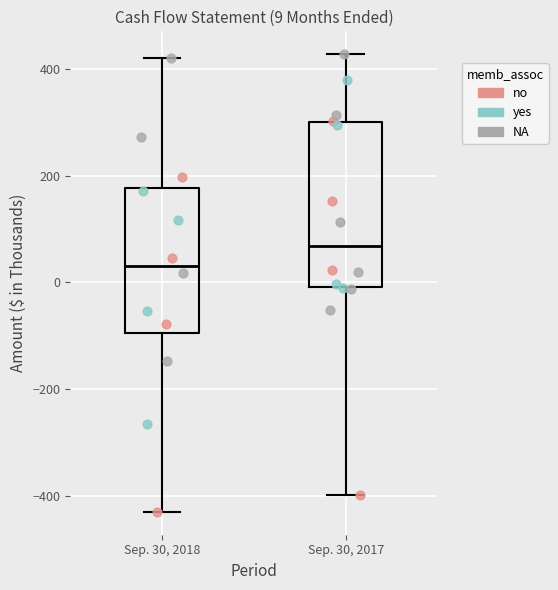

Which box has the lowest median line?

Sep. 30, 2018